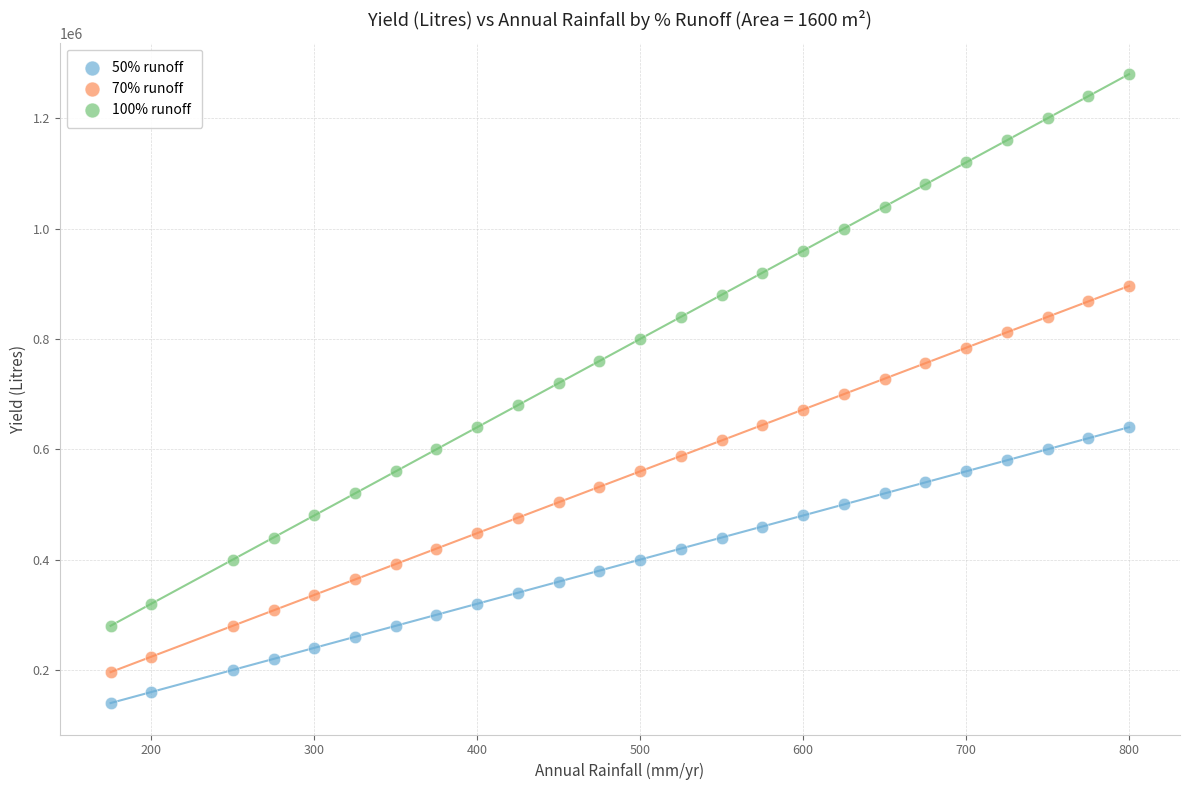

Which series contains the lowest Y value?

50% runoff